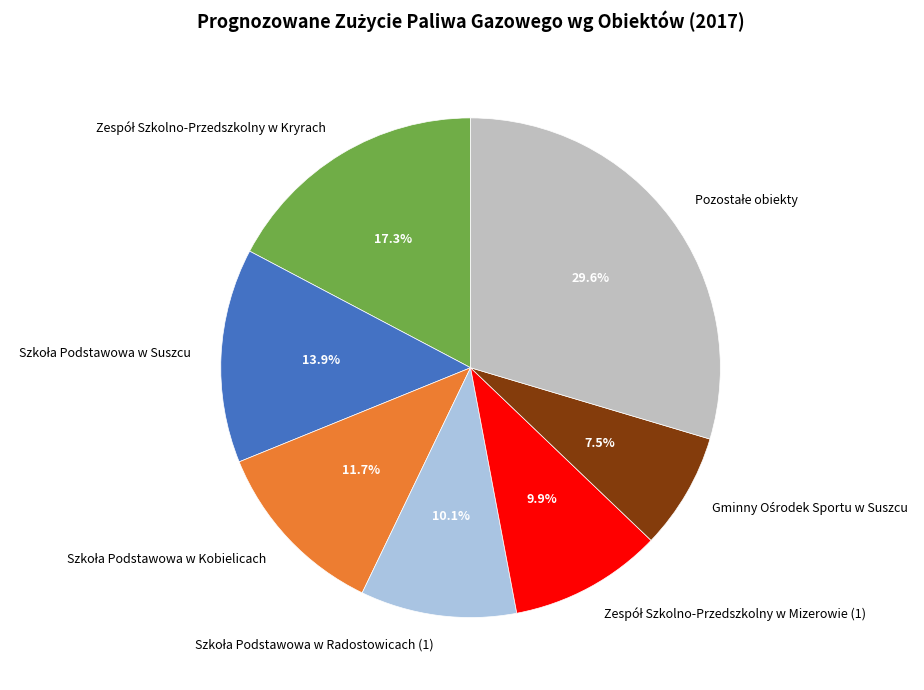

Is there any slice that represents more than half of the pie?

No